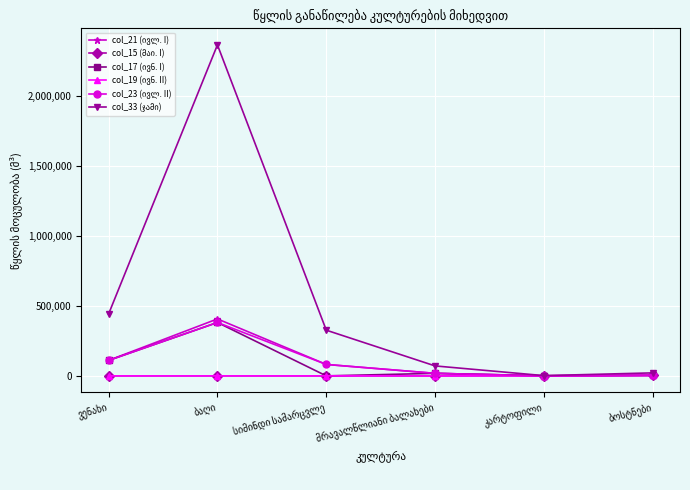

What is the greatest value displayed?

2368846.1